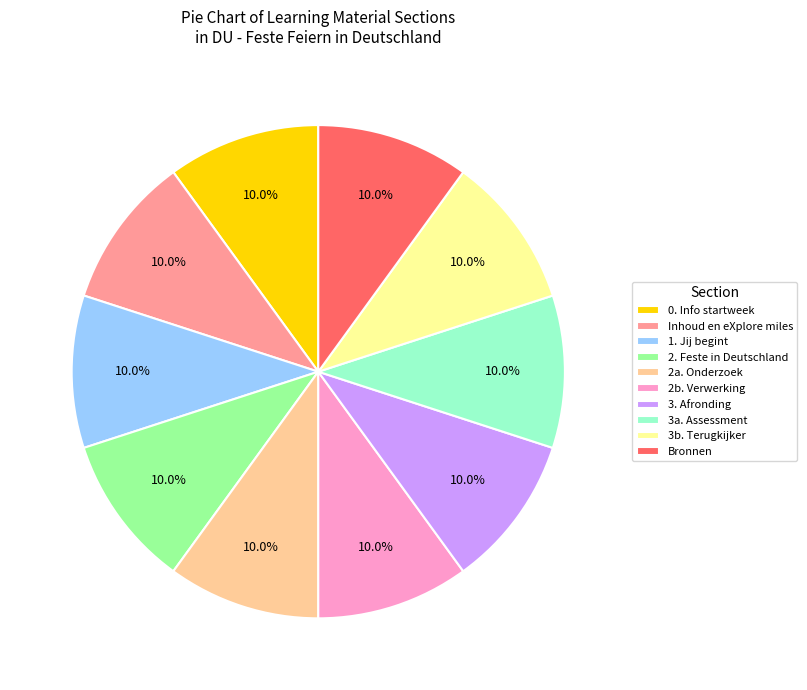

To the nearest percent, what is the combined percentage of Inhoud en eXplore miles and 2. Feste in Deutschland?

20%